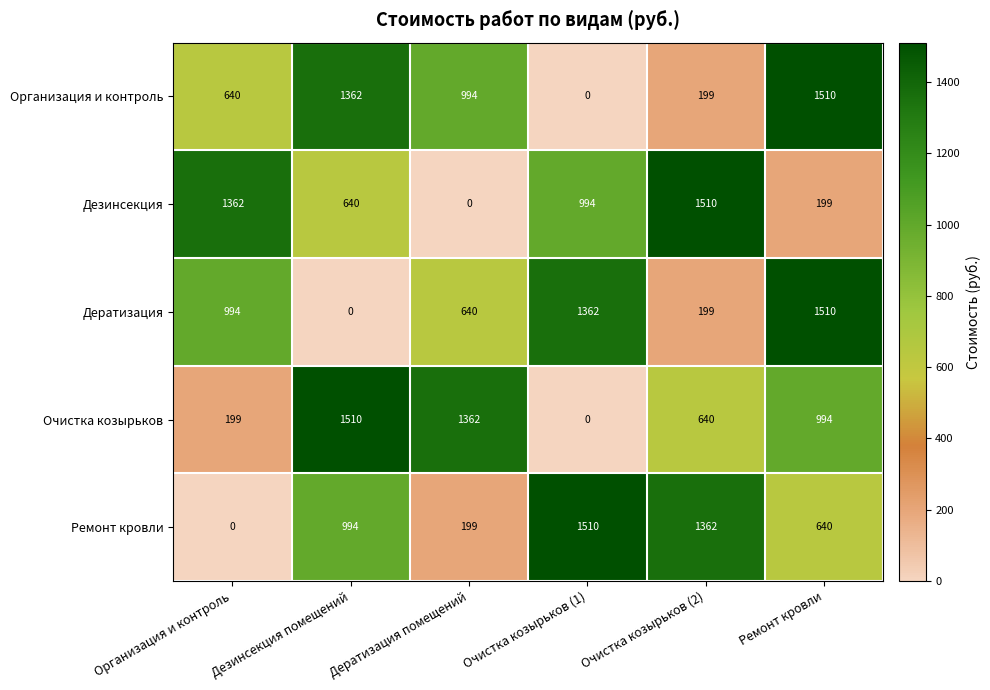

True or false: Очистка козырьков has a value of 640 at Очистка козырьков (2).

True